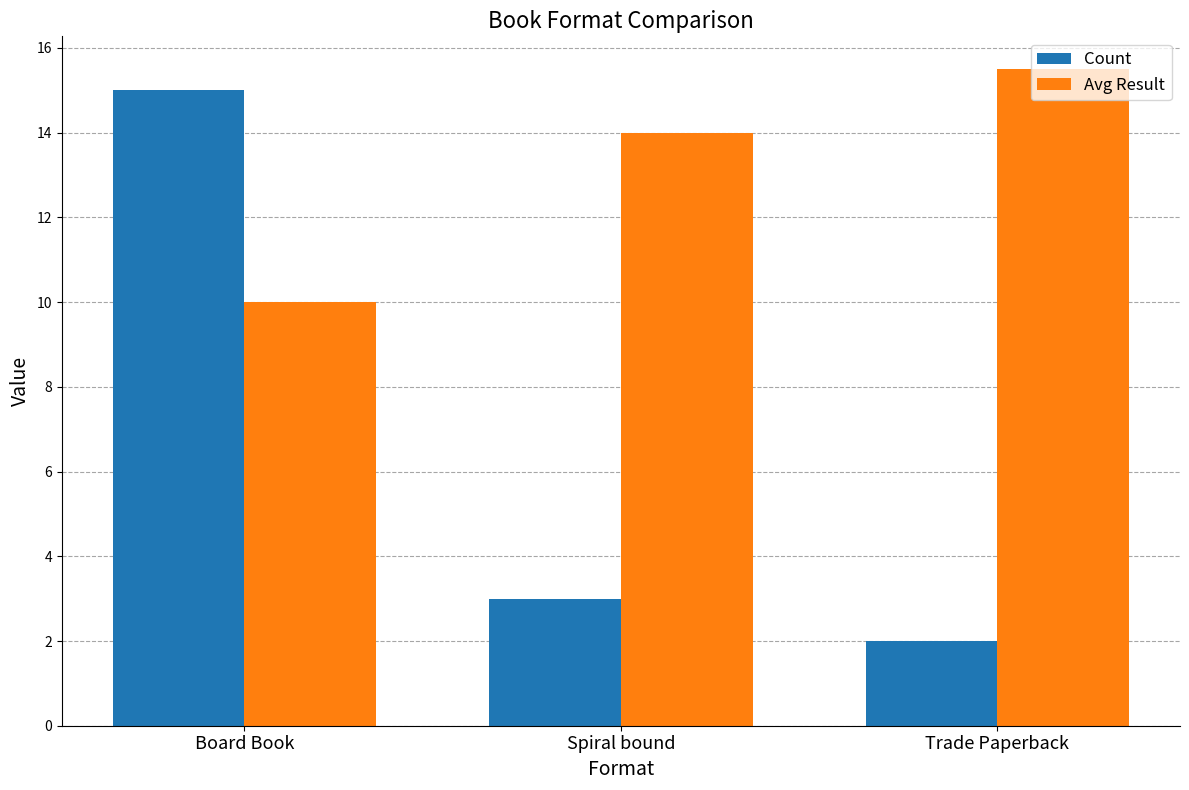

Does the chart contain stacked bars?

No